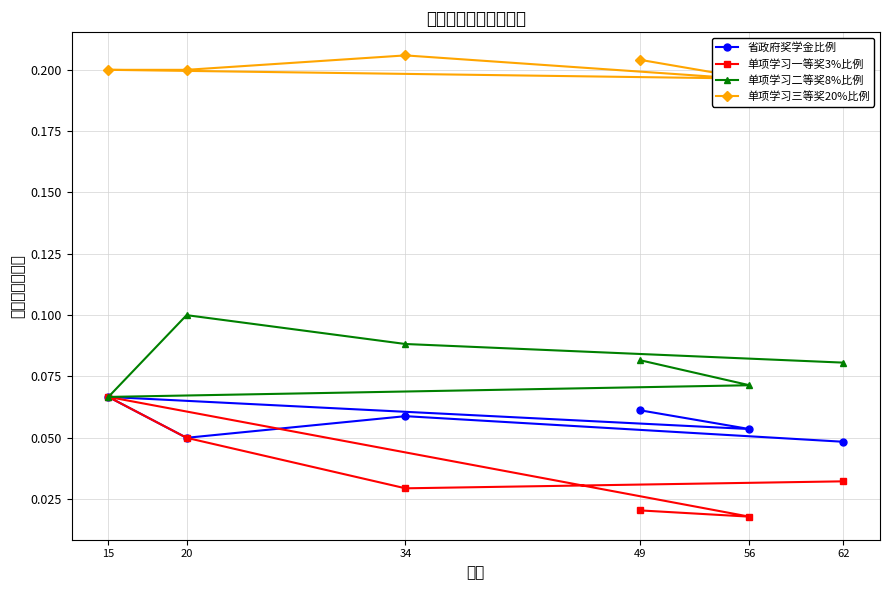

Reading left to right, transcribe all the data shown in this chart.

省政府奖学金比例: 62=0.0	34=0.1	20=0.1	15=0.1	56=0.1	49=0.1
单项学习一等奖3%比例: 62=0.0	34=0.0	20=0.1	15=0.1	56=0.0	49=0.0
单项学习二等奖8%比例: 62=0.1	34=0.1	20=0.1	15=0.1	56=0.1	49=0.1
单项学习三等奖20%比例: 62=0.2	34=0.2	20=0.2	15=0.2	56=0.2	49=0.2